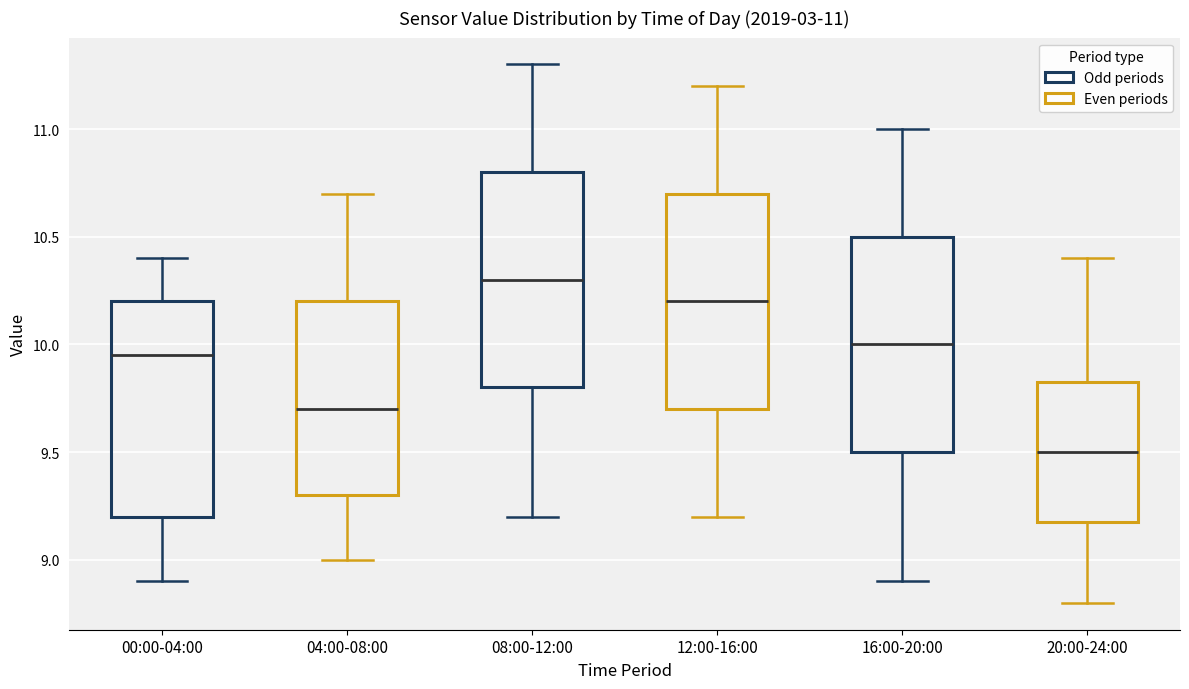

Which box's median line is the highest?

08:00-12:00